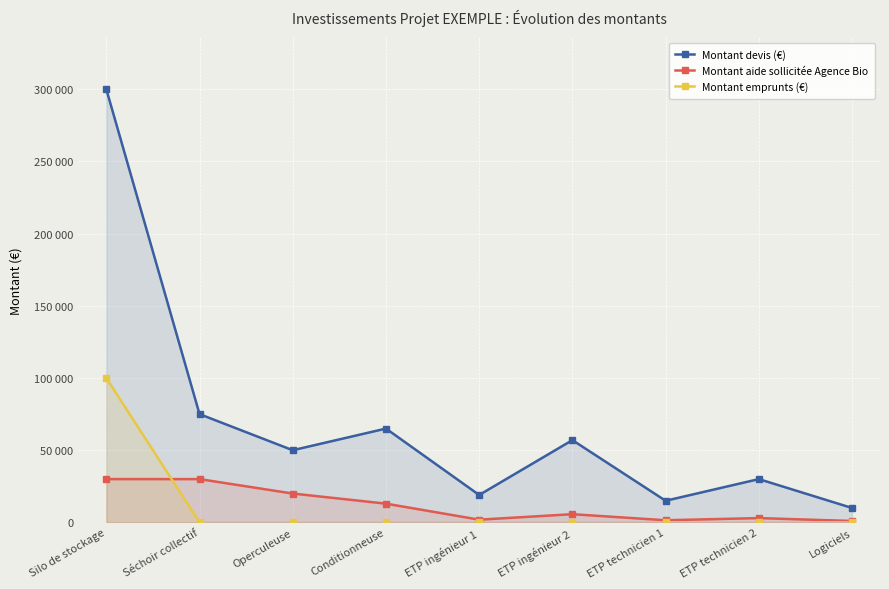

Reading left to right, transcribe all the data shown in this chart.

Montant devis (€): Silo de stockage=300000	Séchoir collectif=75000	Operculeuse=50000	Conditionneuse=65000	ETP ingénieur 1=19000	ETP ingénieur 2=57000	ETP technicien 1=15000	ETP technicien 2=30000	Logiciels=10000
Montant aide sollicitée Agence Bio: Silo de stockage=30000	Séchoir collectif=30000	Operculeuse=20000	Conditionneuse=13000	ETP ingénieur 1=1900	ETP ingénieur 2=5700	ETP technicien 1=1500	ETP technicien 2=3000	Logiciels=1000
Montant emprunts (€): Silo de stockage=100000	Séchoir collectif=0	Operculeuse=0	Conditionneuse=0	ETP ingénieur 1=0	ETP ingénieur 2=0	ETP technicien 1=0	ETP technicien 2=0	Logiciels=0